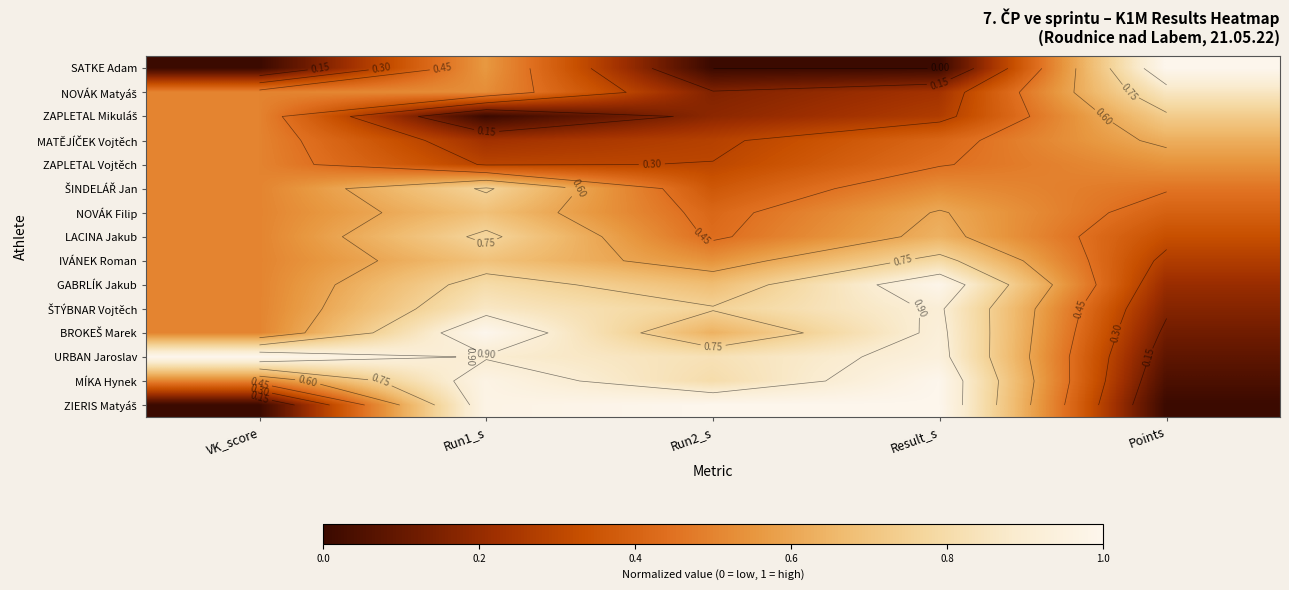

Count the number of data series in this chart.

15